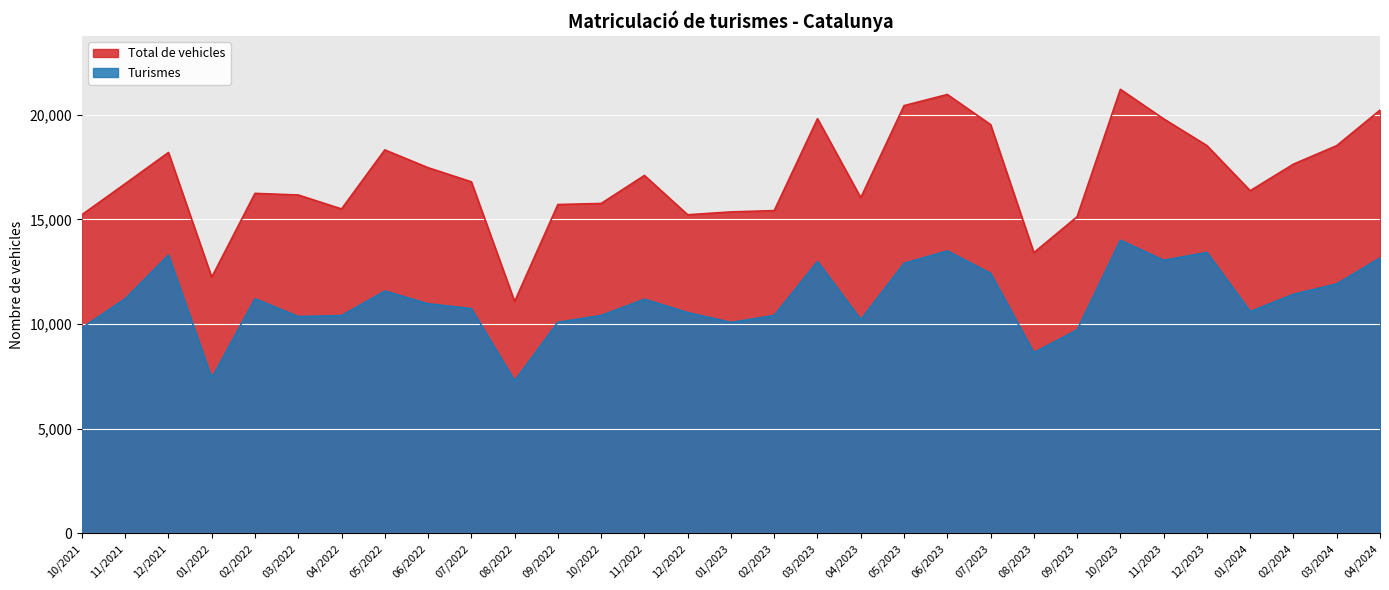

The value of Total de vehicles at 01/2022 is 3401. True or false?

False